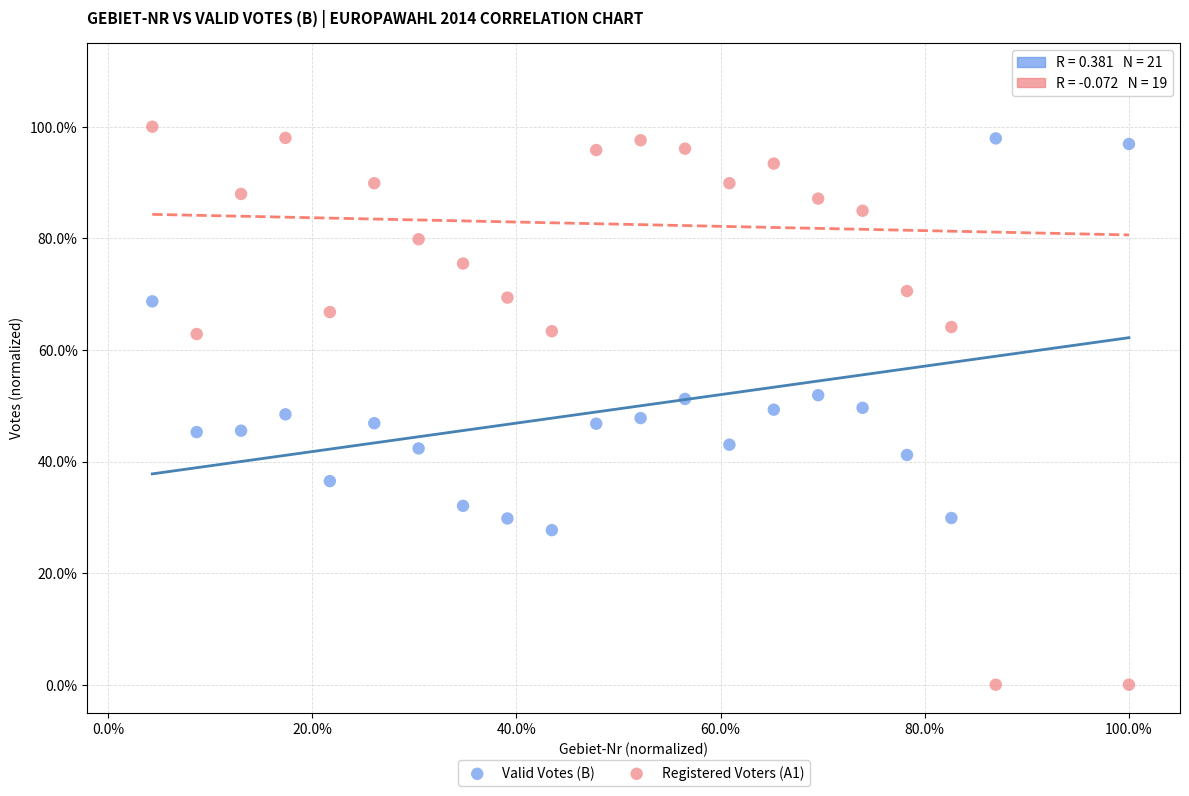

Which series reaches the maximum Y coordinate?

Registered Voters (A1)